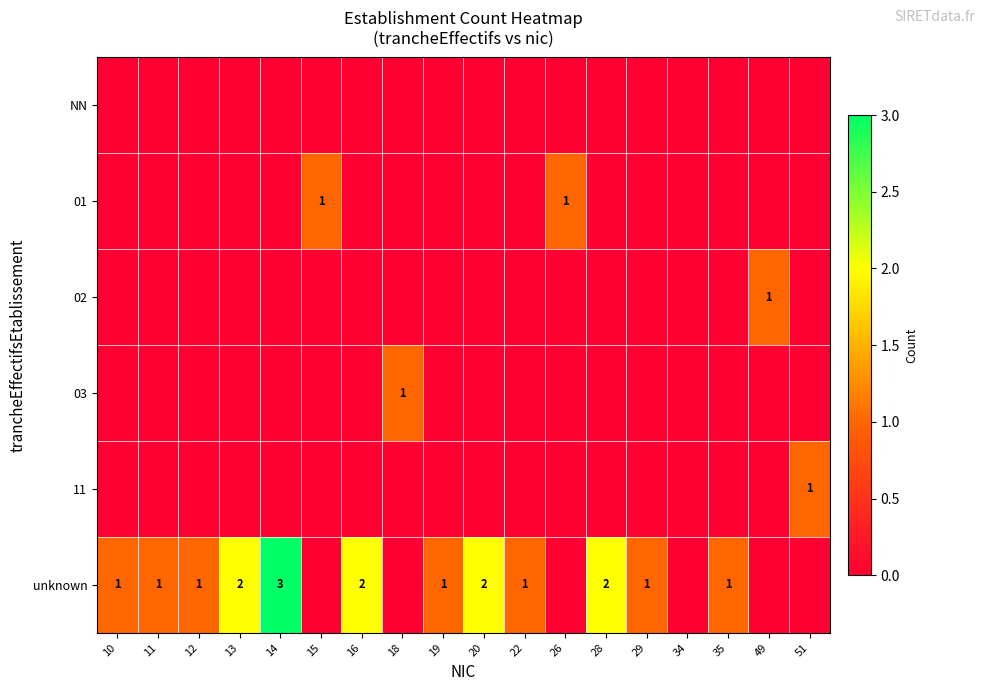

What is the difference between the second highest and minimum values in the 01 series?

1